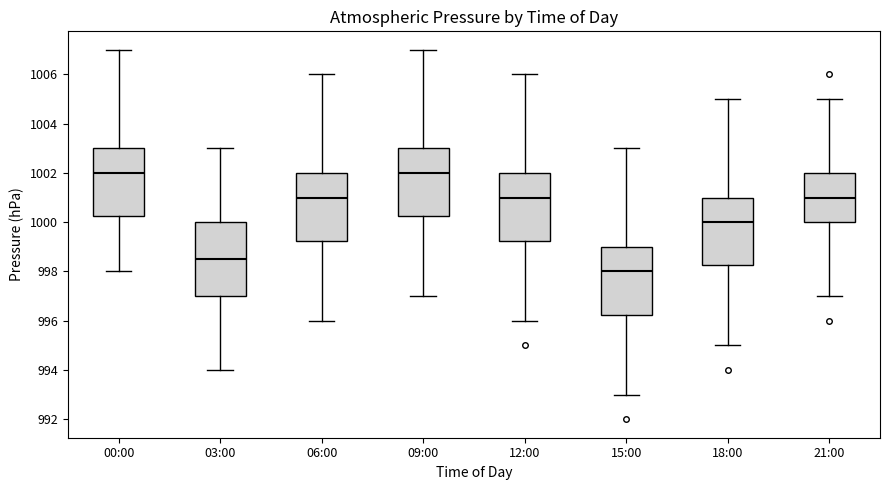

Which box's median line is the lowest?

15:00